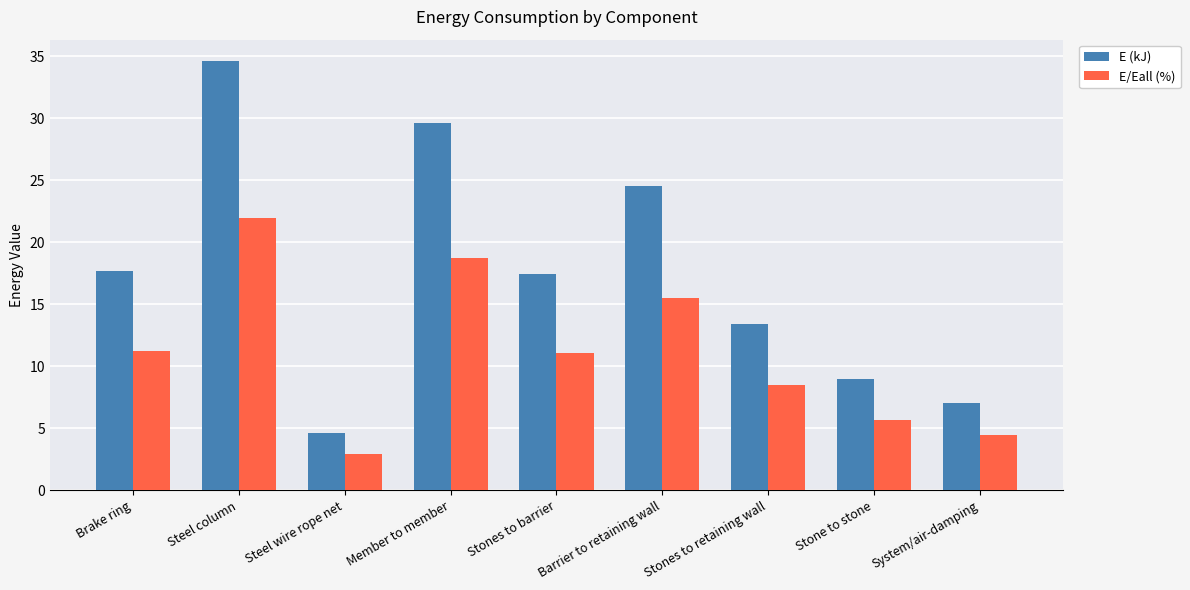

Is it true that E/Eall (%) equals 11.0 at Stones to barrier?

True